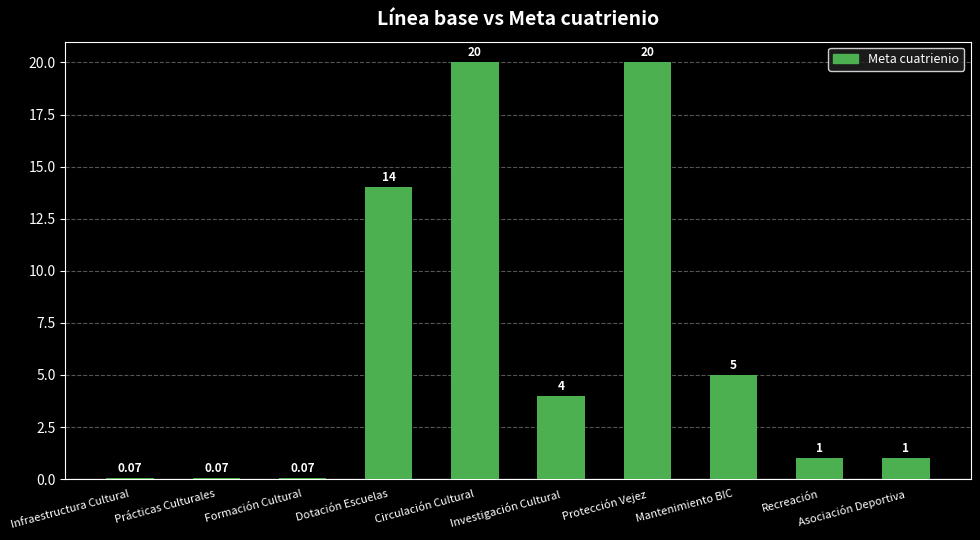

Between Infraestructura Cultural and Dotación Escuelas, which is larger?

Dotación Escuelas